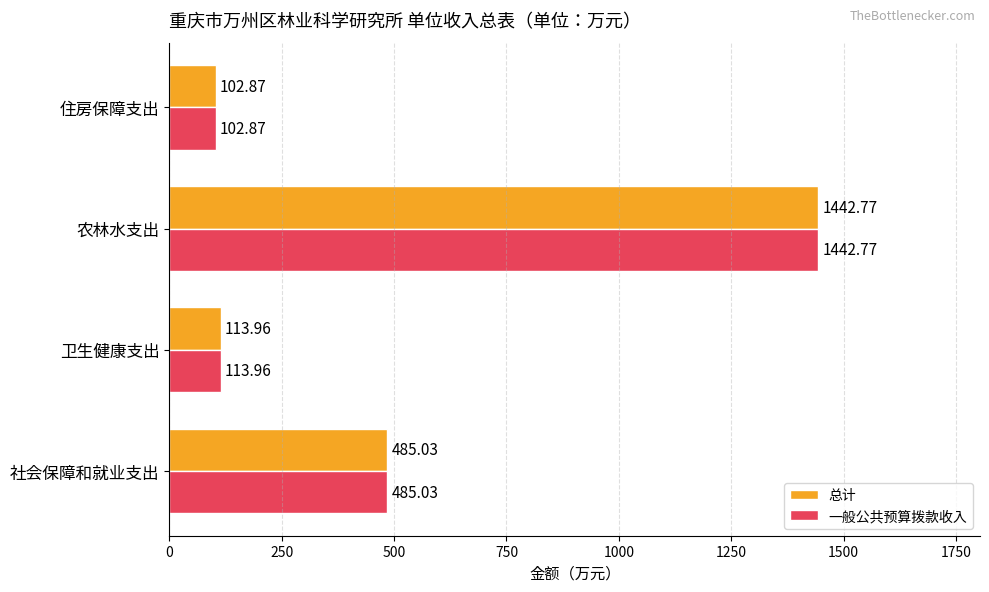

How many values in the 总计 series exceed 485?

2